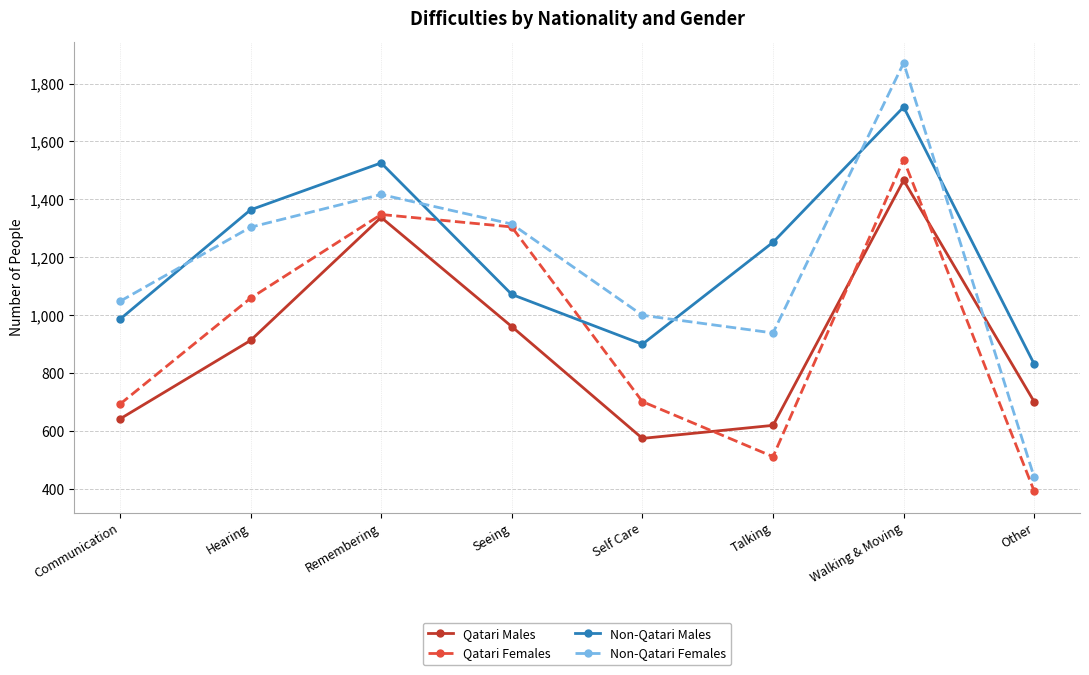

List the labels in order of Non-Qatari Males value, largest first.

Walking & Moving, Remembering, Hearing, Talking, Seeing, Communication, Self Care, Other